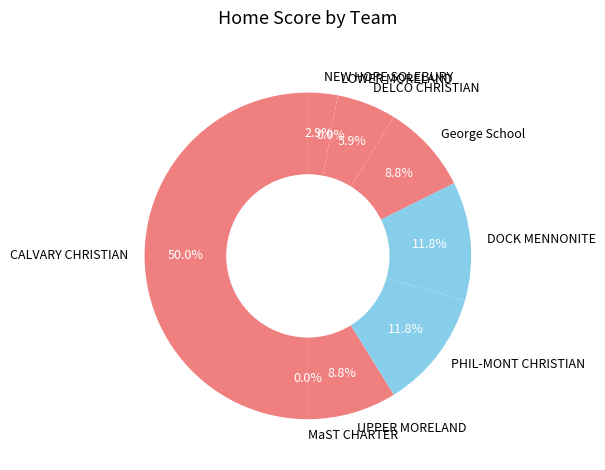

Which category has the biggest portion of the pie?

CALVARY CHRISTIAN